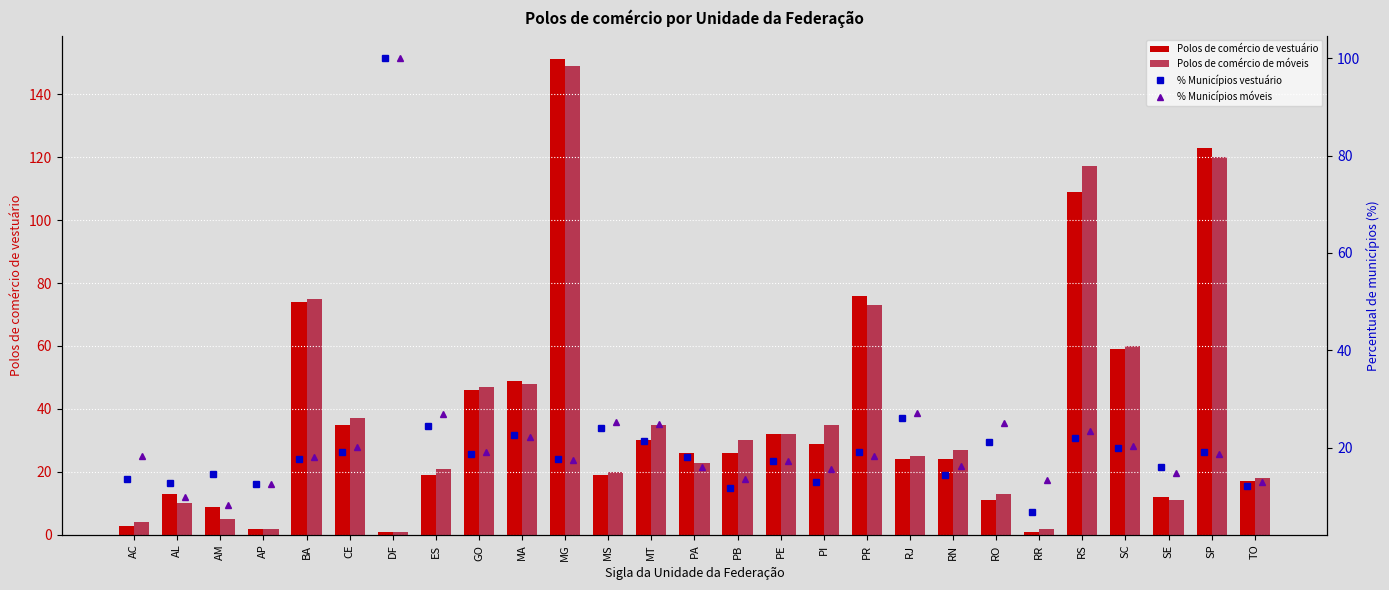

What is the value of the % Municípios vestuário bar at the 16th from the left?

17.3